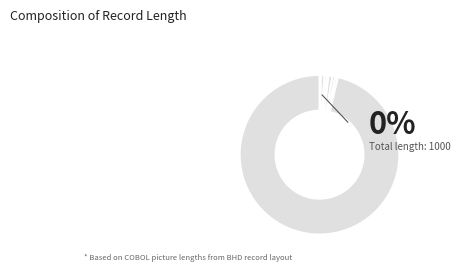

Does Field 6 (6) represent more than half of the total?

No